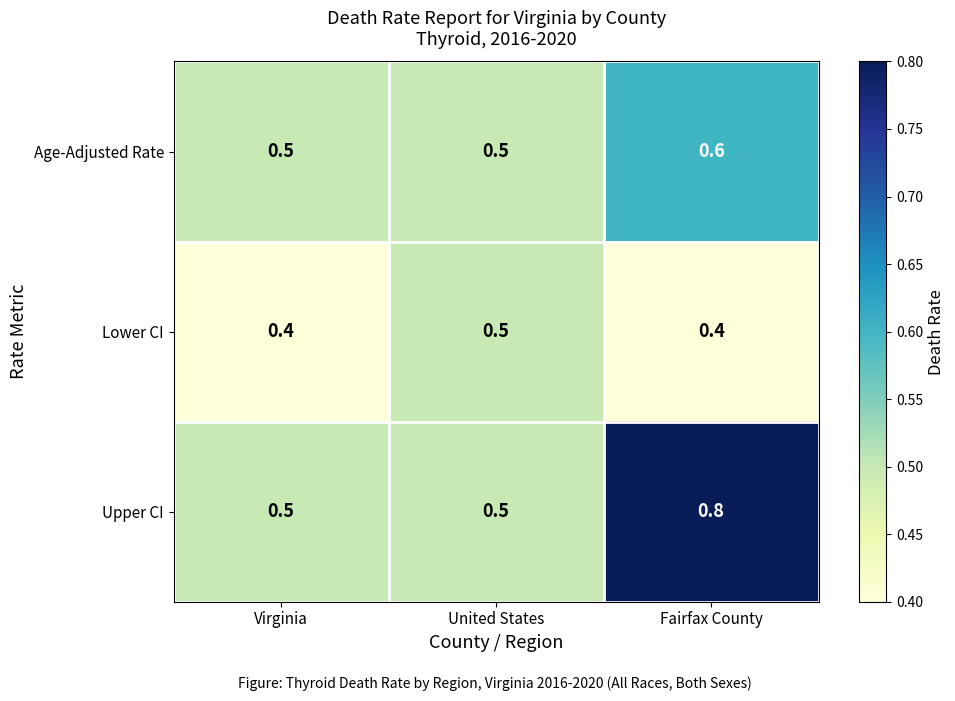

What is the maximum value shown in the chart?

0.8